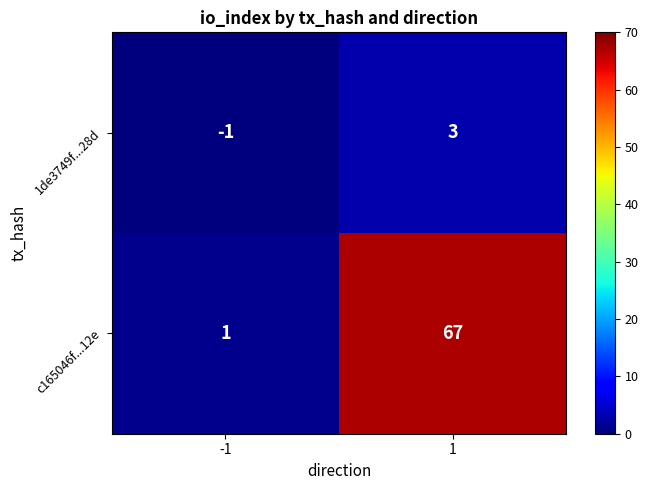

What is the maximum value shown in the chart?

67